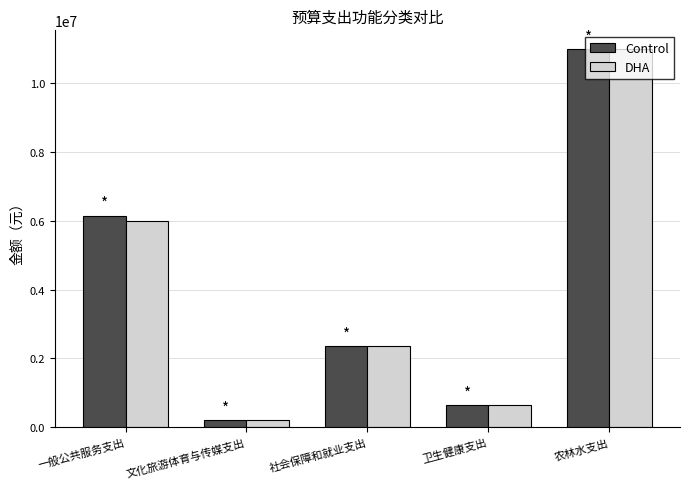

Is the value of DHA at 卫生健康支出 greater than the value of Control at 文化旅游体育与传媒支出?

Yes